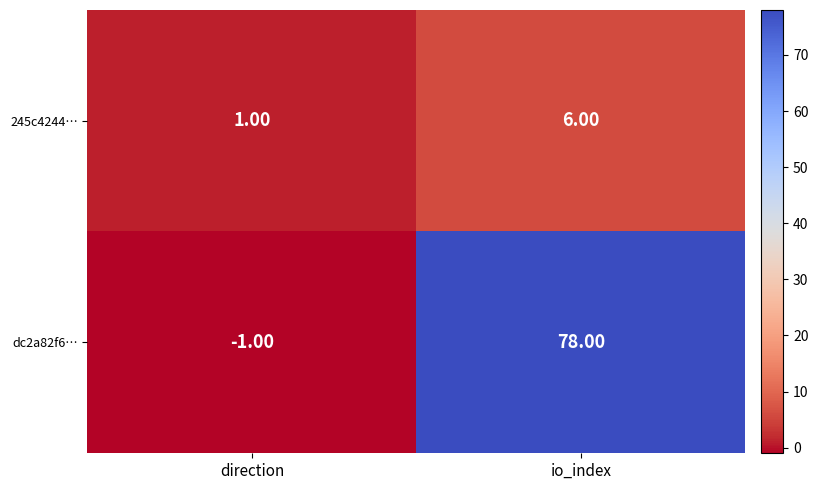

Which series has the largest total across all categories?

dc2a82f6…